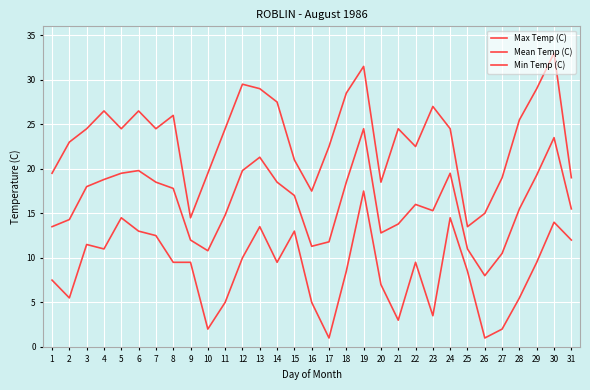

Does the chart display data point markers on the line(s)?

No